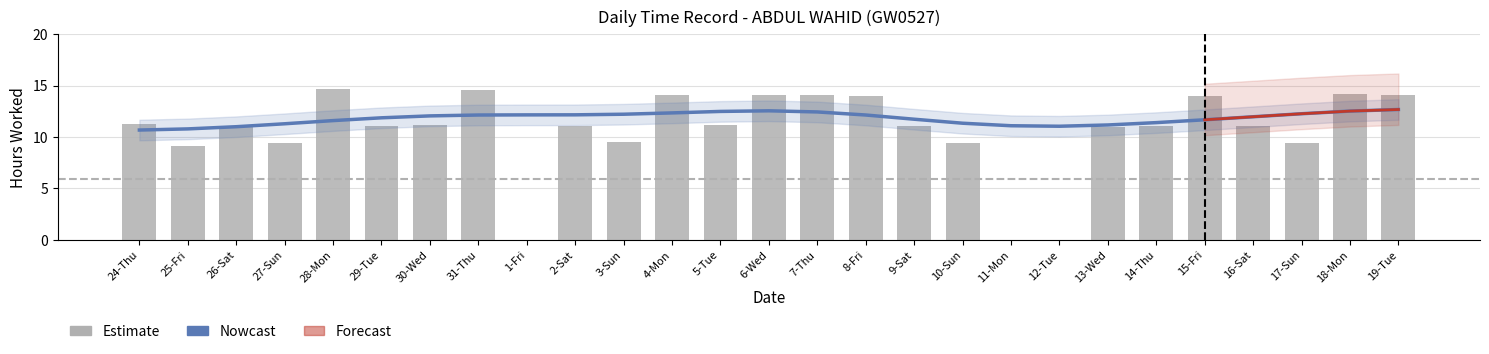

What is the average value?

10.6